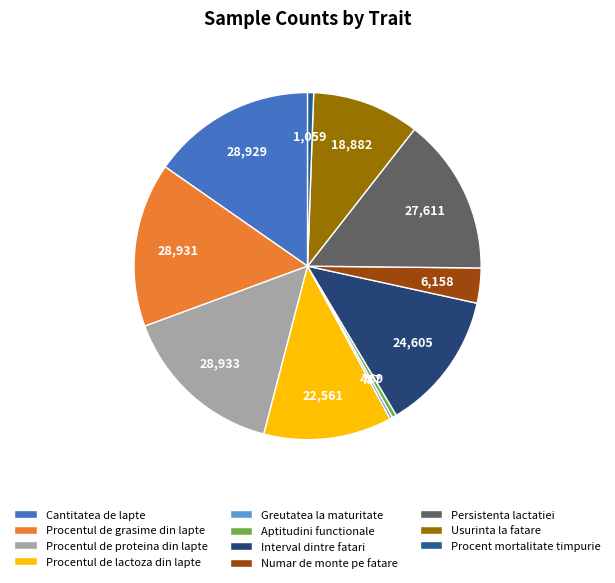

Which slice is the largest?

Procentul de proteina din lapte